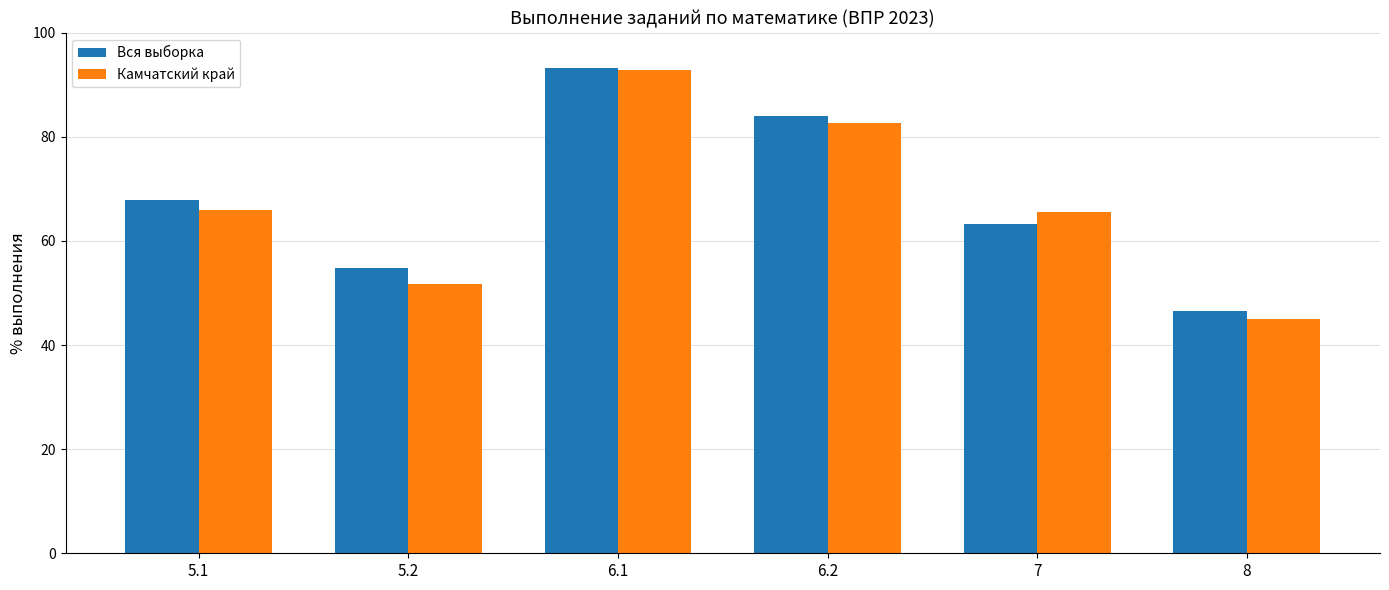

Which series has the largest range (max minus min)?

Камчатский край